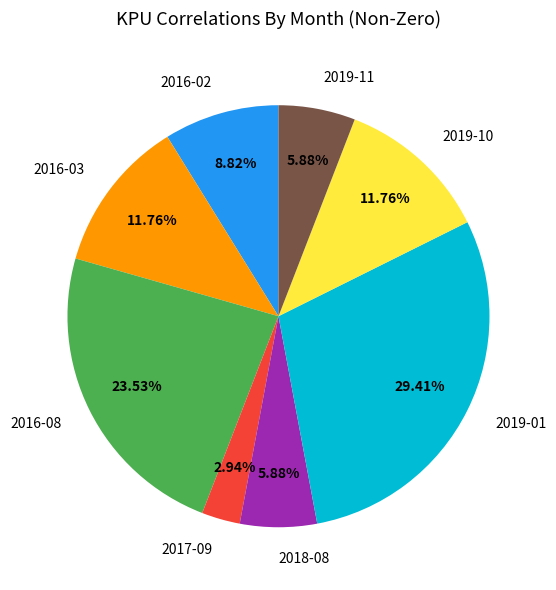

Does any single category account for the majority?

No